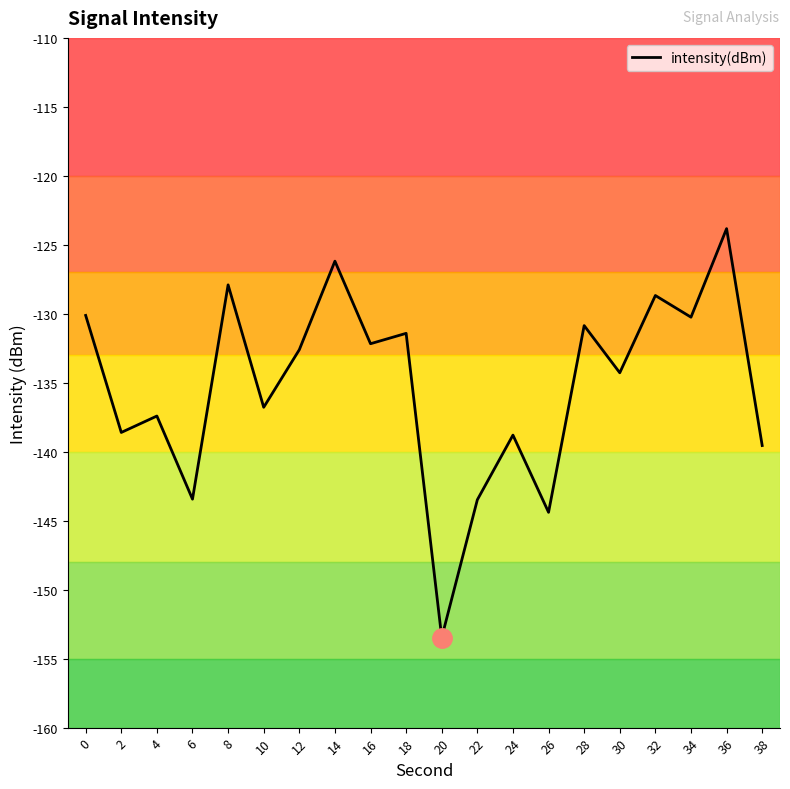

At which category does the chart reach its minimum across all series?

20